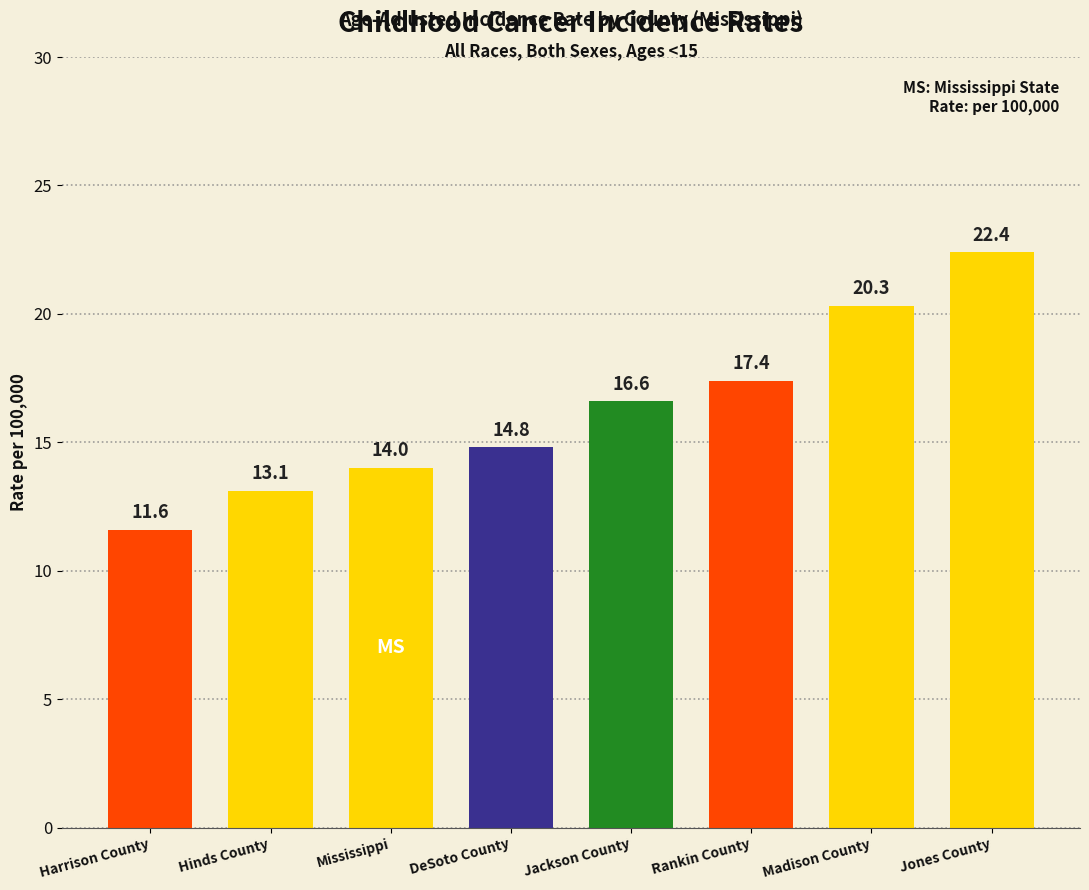

At which label is the value closest to 17?

Jackson County